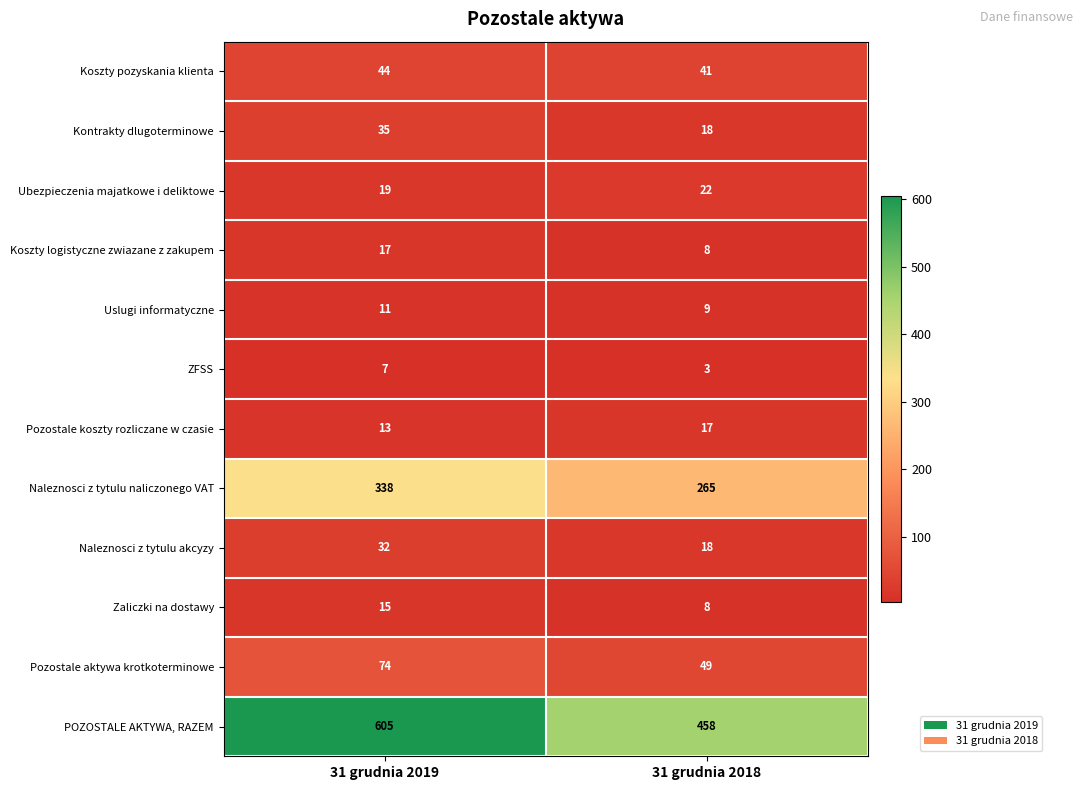

True or false: POZOSTALE AKTYWA, RAZEM has a value of 458 at 31 grudnia 2018.

True